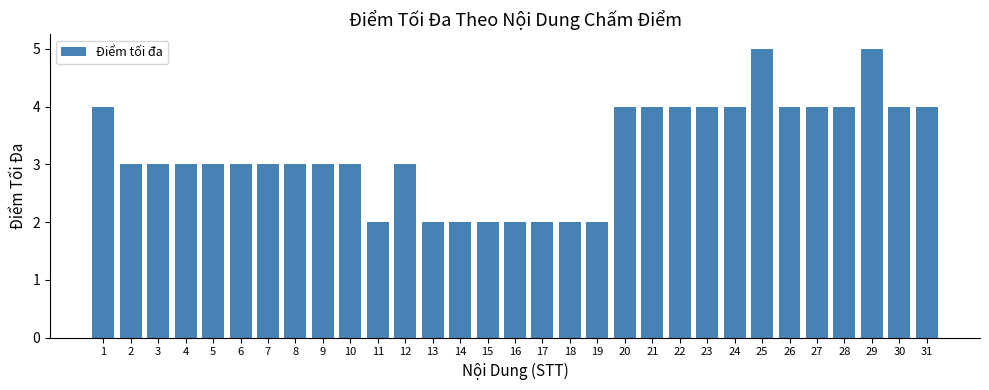

What is the greatest value displayed?

5